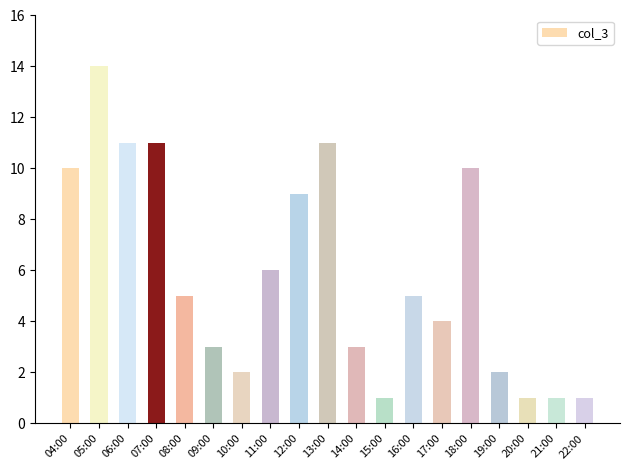

Which has a higher value, 14:00 or 11:00?

11:00